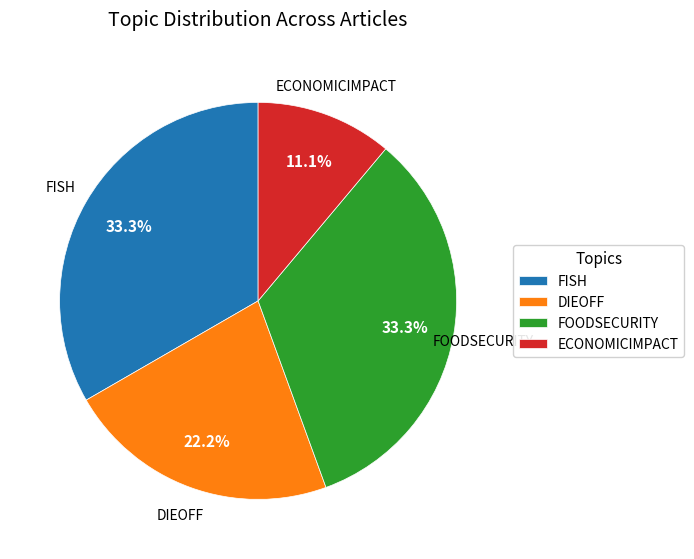

Which slice is the smallest?

ECONOMICIMPACT